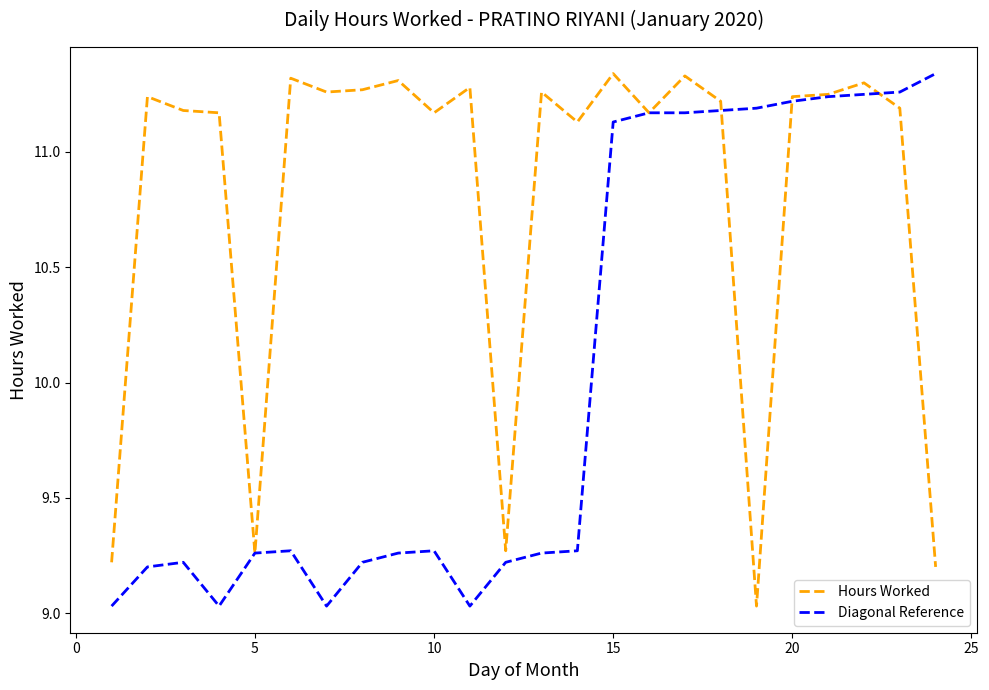

List the series in order of their overall mean, highest first.

Hours Worked, Diagonal Reference